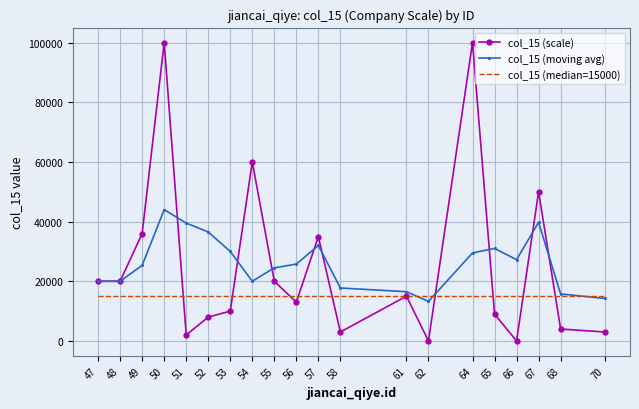

At which category is the sum across all series the highest?

50